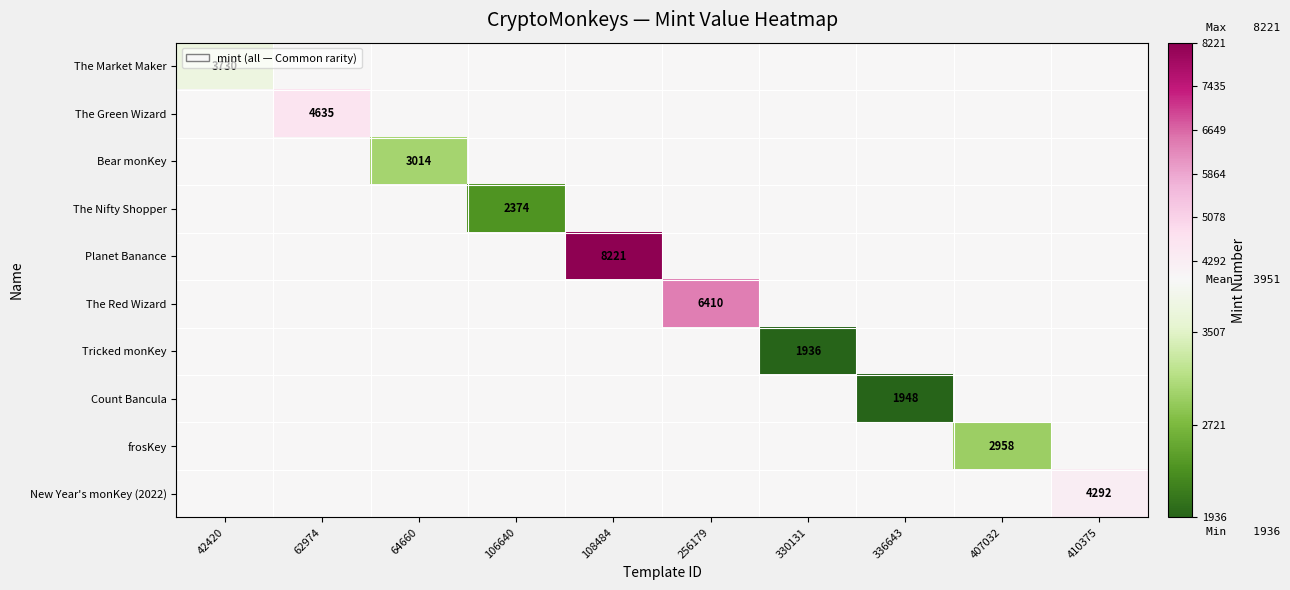

The value of Planet Banance at 108484 is 5442.8. True or false?

False